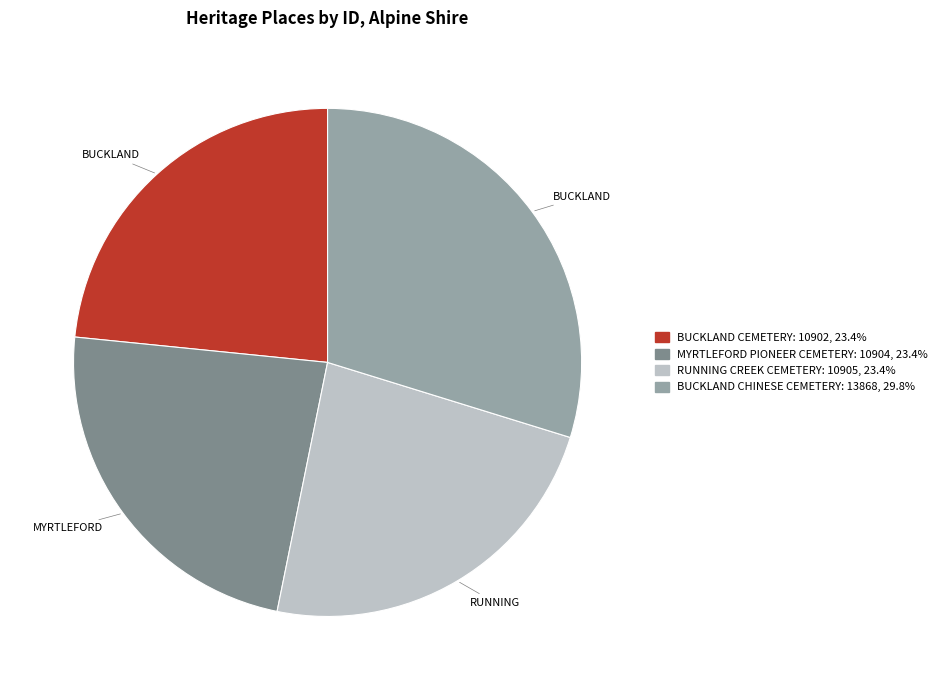

Is the sum of BUCKLAND CEMETERY and BUCKLAND CHINESE CEMETERY greater than half?

Yes